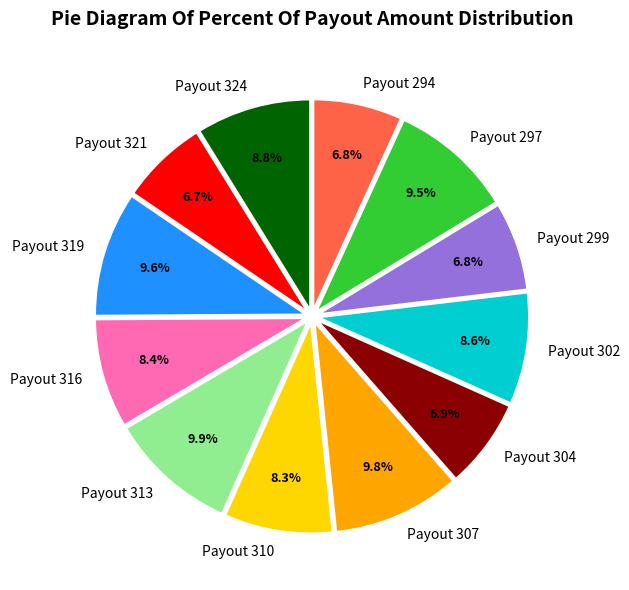

How many segments does this pie chart have?

12